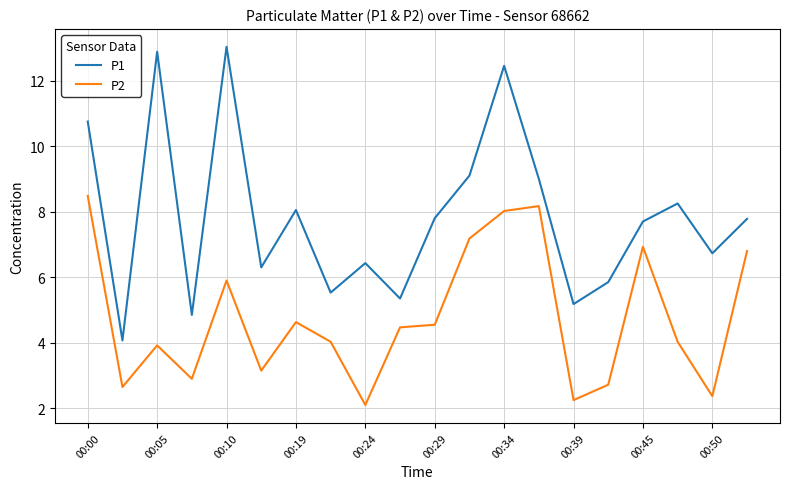

True or false: P2 and P1 intersect in this chart.

False